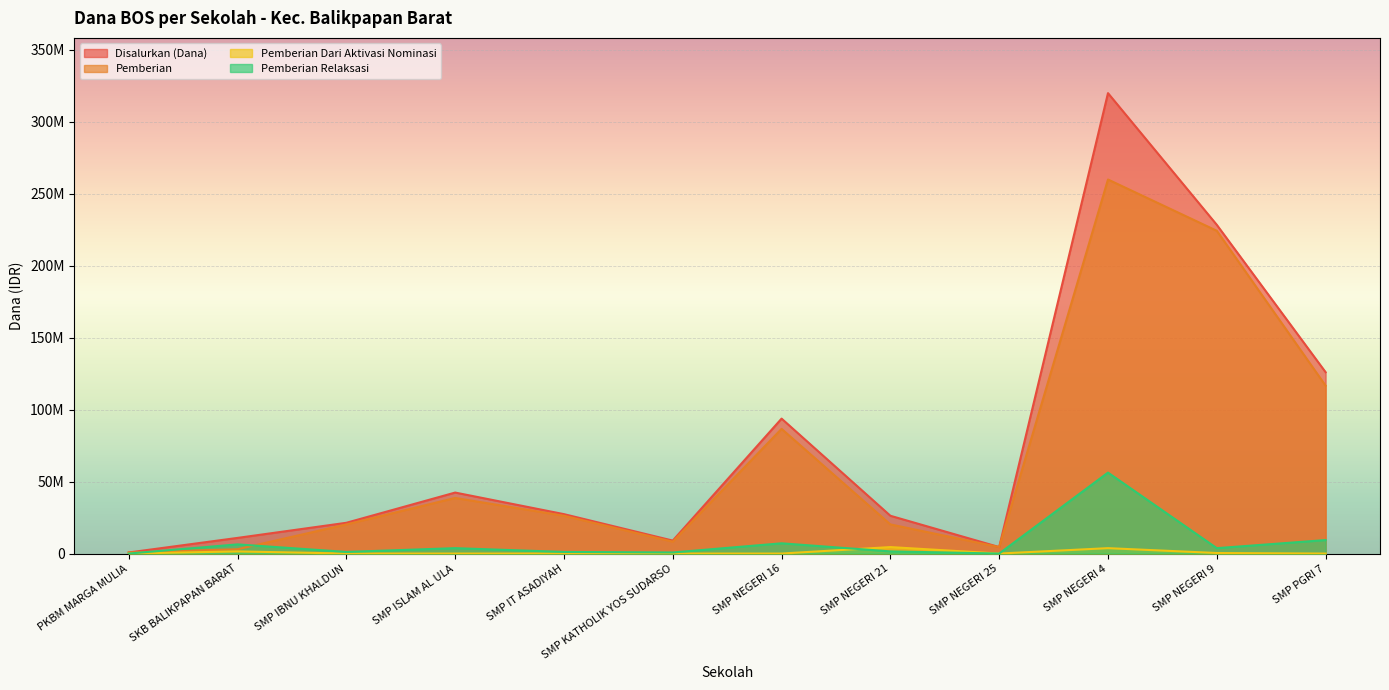

What is the total value across all series at SMP NEGERI 4?

639750000